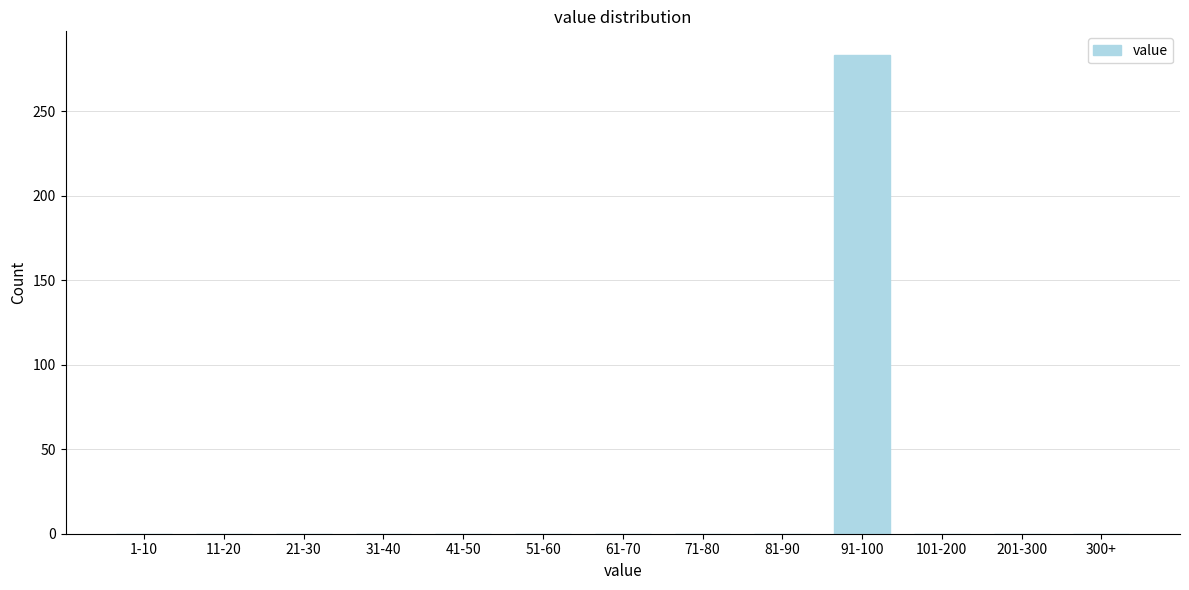

Reading left to right, transcribe all the data shown in this chart.

1-10=0	11-20=0	21-30=0	31-40=0	41-50=0	51-60=0	61-70=0	71-80=0	81-90=0	91-100=283	101-200=0	201-300=0	300+=0